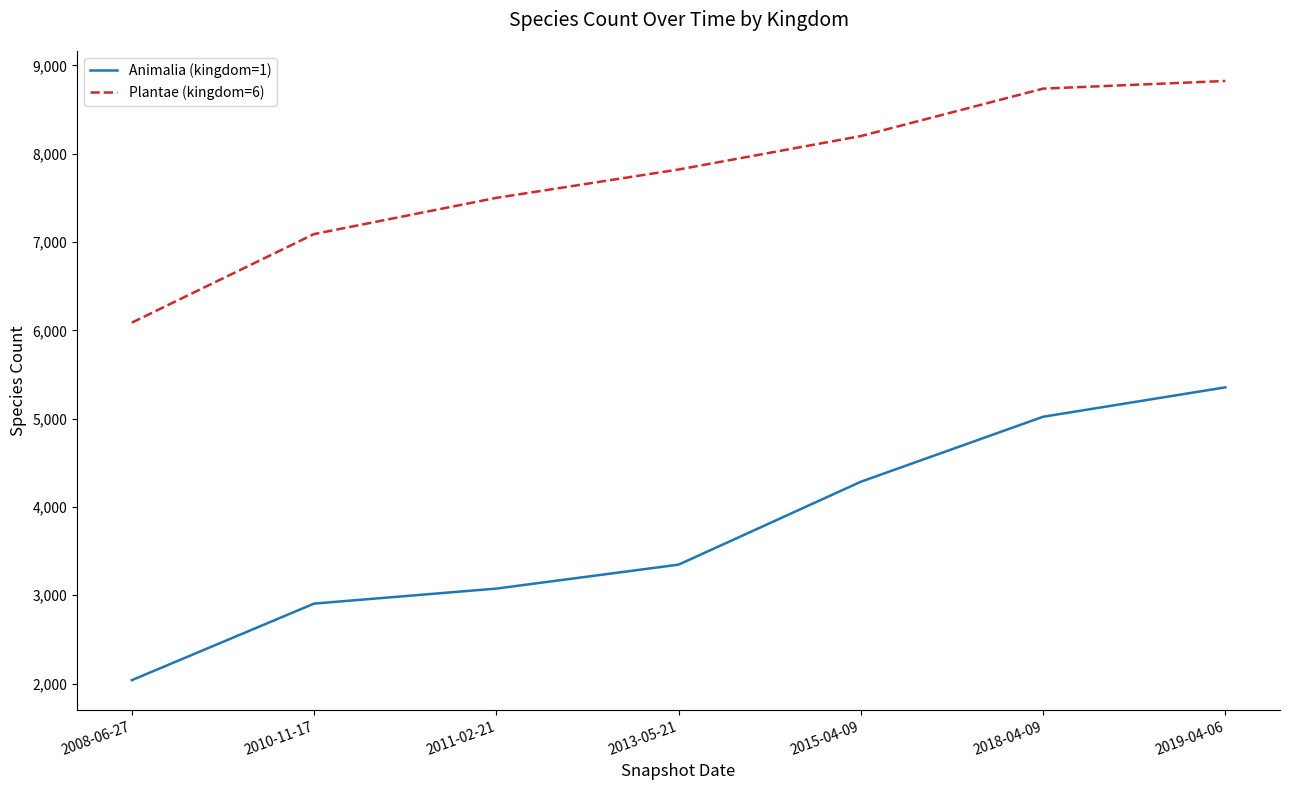

True or false: Animalia (kingdom=1) has more than 2 points higher than both neighbors.

False